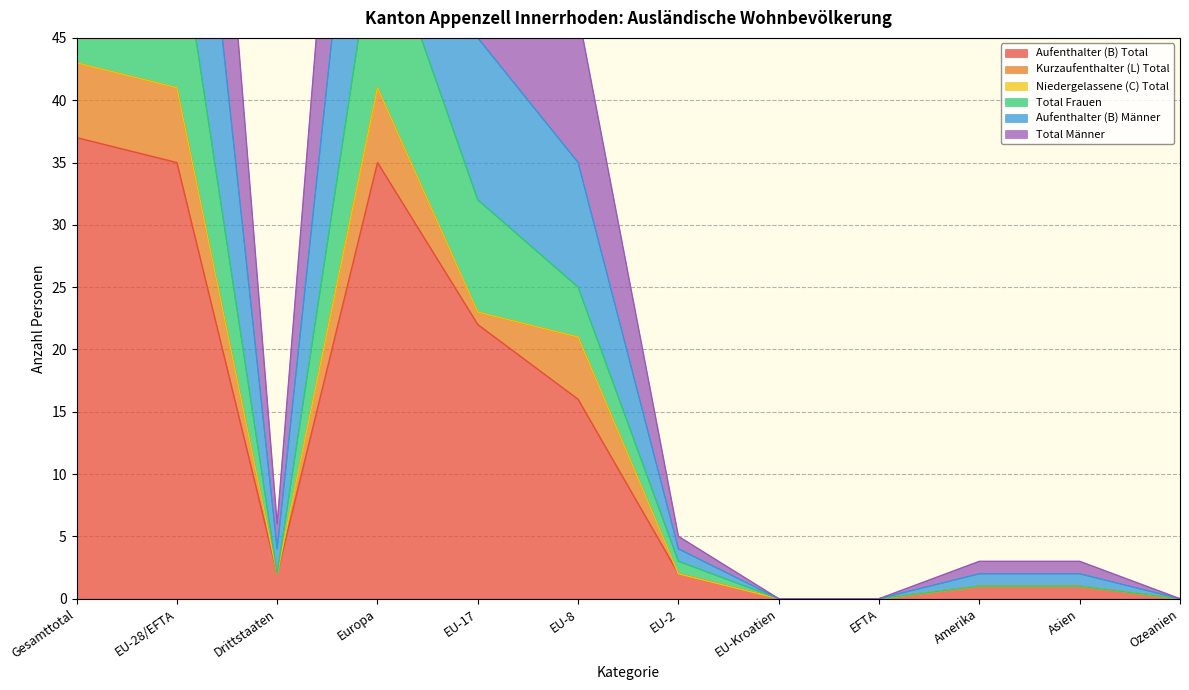

True or false: Aufenthalter (B) Total has a value of 1 at Amerika.

True